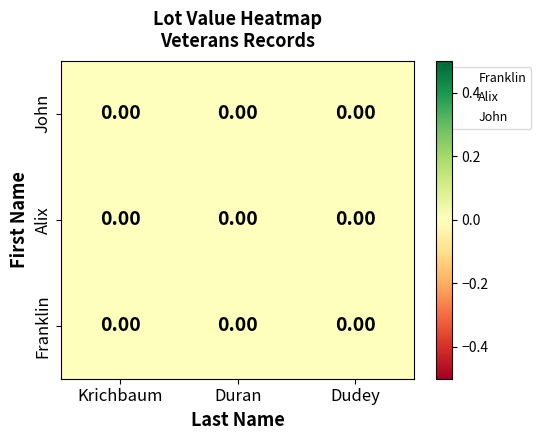

Between Krichbaum and Duran, which series saw the biggest shift?

Franklin